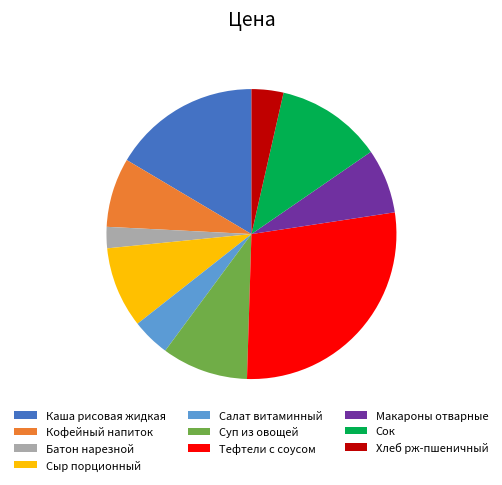

Between Салат витаминный and Сок, which is larger?

Сок